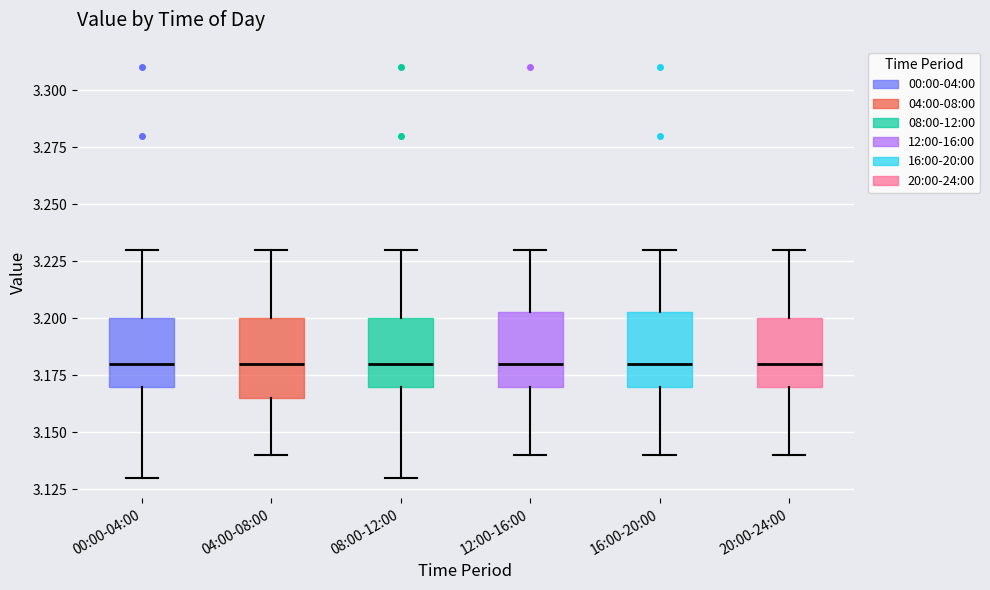

Where does the upper whisker of the box for 20:00-24:00 end on the y-axis? The values are not printed on the chart, so give them approximately, as read against the axis.

3.230